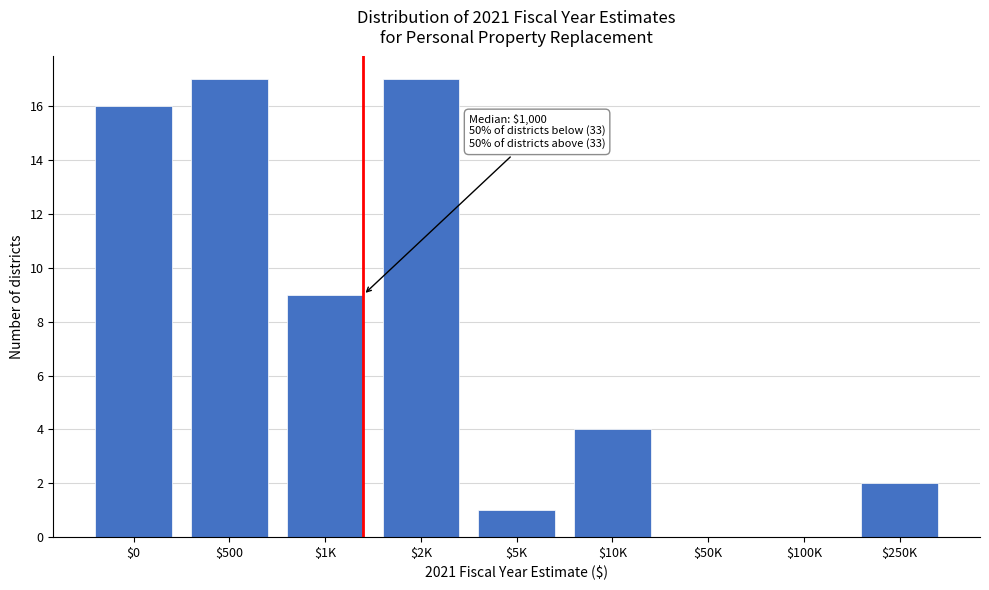

The chart shows a value of 12 at $1K. True or false?

False